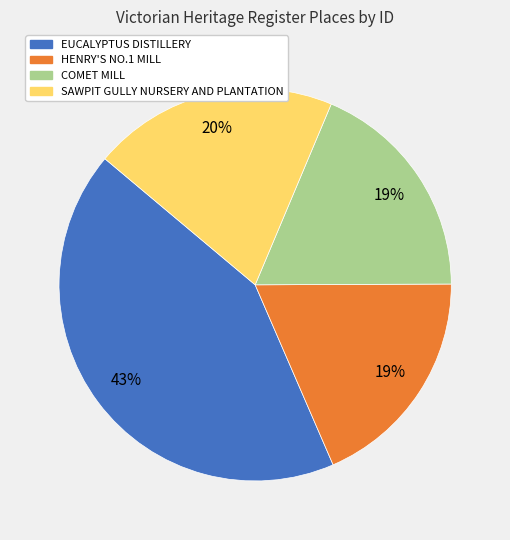

Does SAWPIT GULLY NURSERY AND PLANTATION account for over 50% of the chart?

No